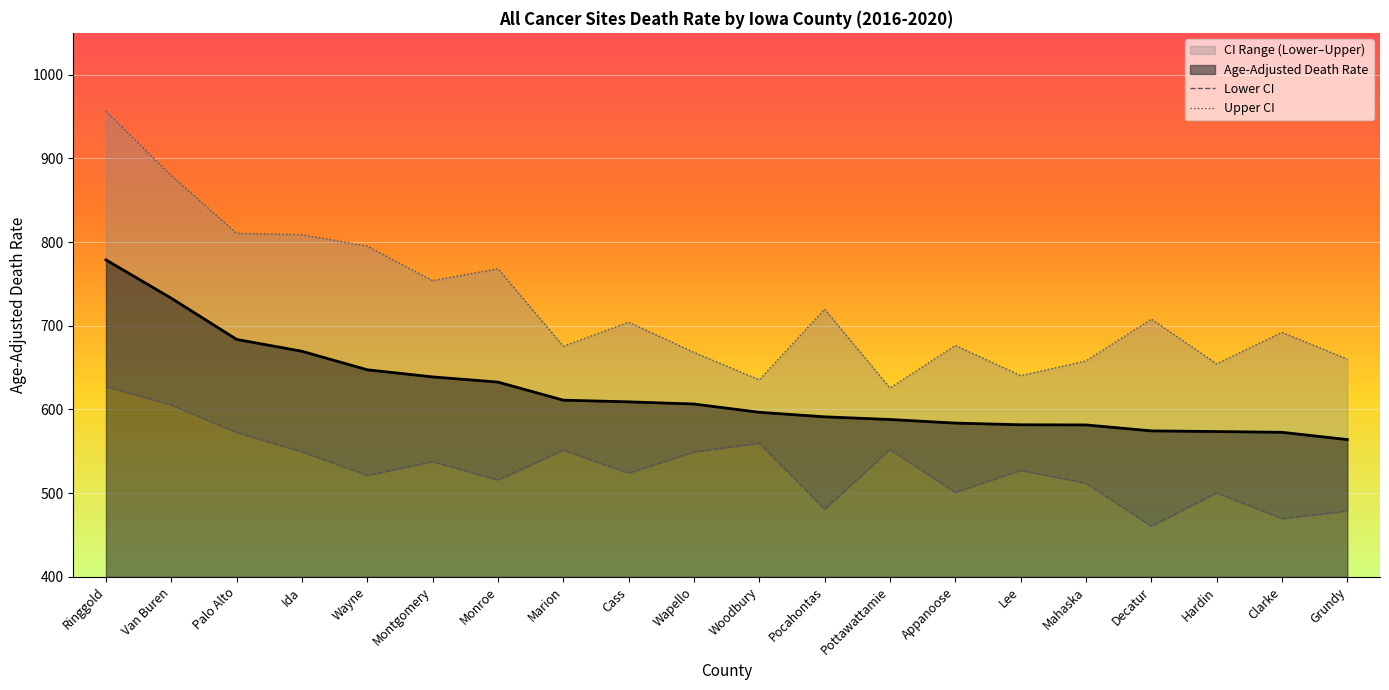

At which label does Lower CI reach its minimum?

Decatur